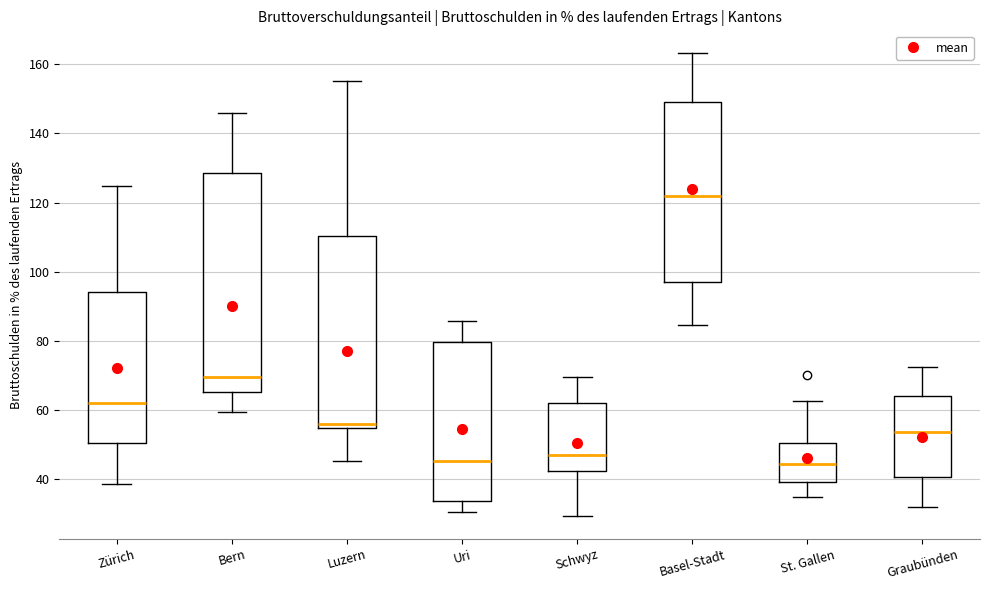

Reading left to right, transcribe this box plot: for each box, give where its median line is, the range the box spans, and where its two whiskers end, as read against the y-axis. The values are not printed on the chart, so give them approximately, as read against the axis.

Zürich: median 62, box 50 to 94, whiskers 38 to 124
Bern: median 70, box 66 to 128, whiskers 60 to 146
Luzern: median 56, box 54 to 110, whiskers 46 to 156
Uri: median 46, box 34 to 80, whiskers 30 to 86
Schwyz: median 46, box 42 to 62, whiskers 30 to 70
Basel-Stadt: median 122, box 98 to 150, whiskers 84 to 164
St. Gallen: median 44, box 40 to 50, whiskers 34 to 62
Graubünden: median 54, box 40 to 64, whiskers 32 to 72